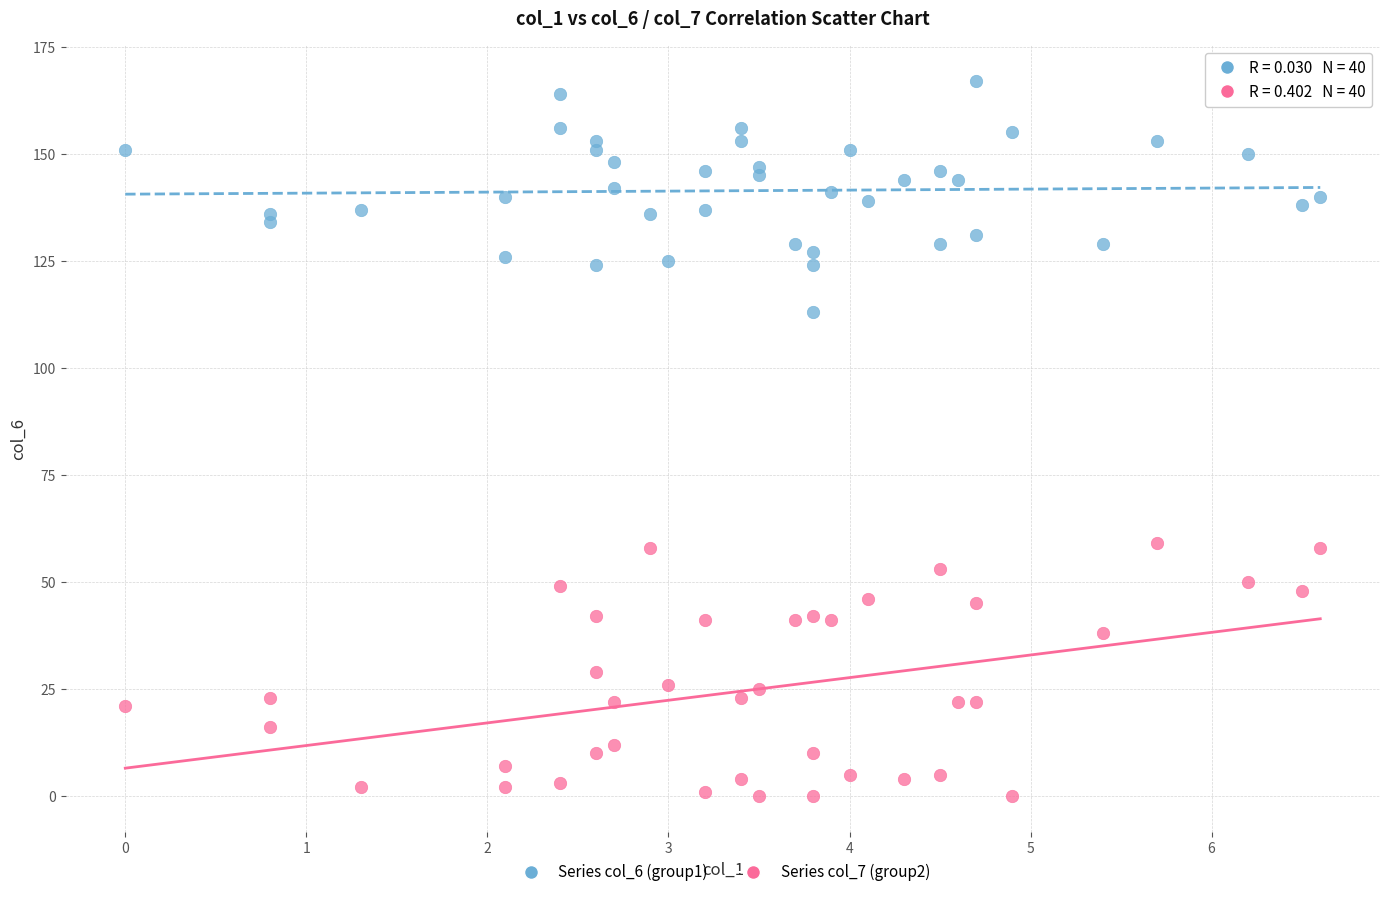

Which series has the widest spread of Y values?

Series col_7 (group2)